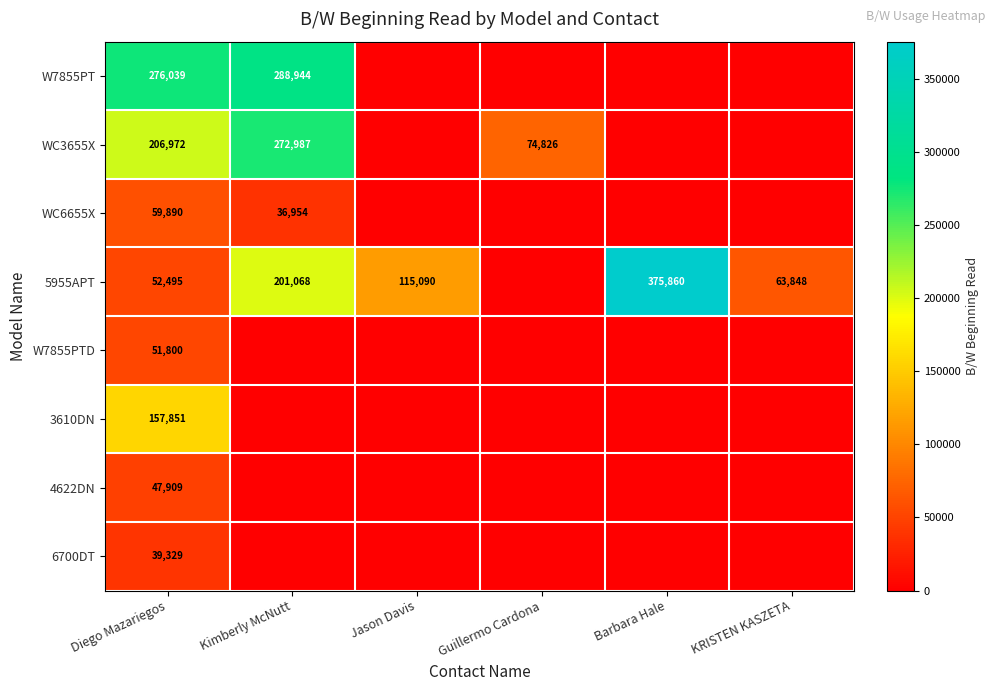

True or false: WC3655X has a value of 123449 at Guillermo Cardona.

False